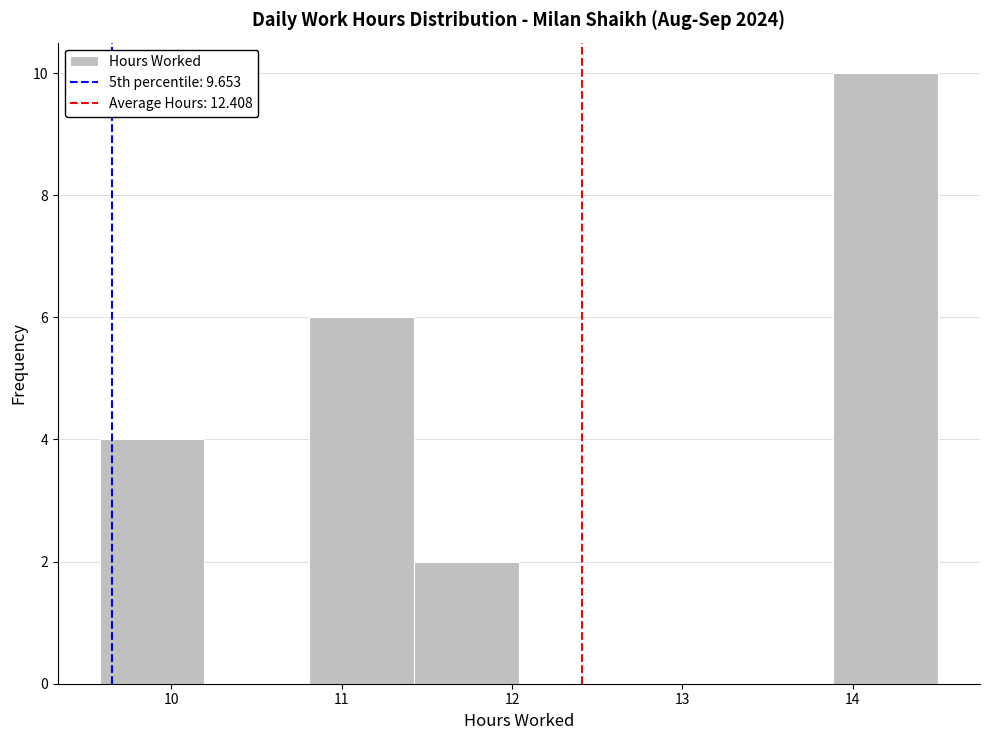

What is the height of the bar covering 11.4 to 12.0 on the x-axis? Neither the bar edges nor the heights are printed on the chart, so give them approximately, as read against the axes.

2